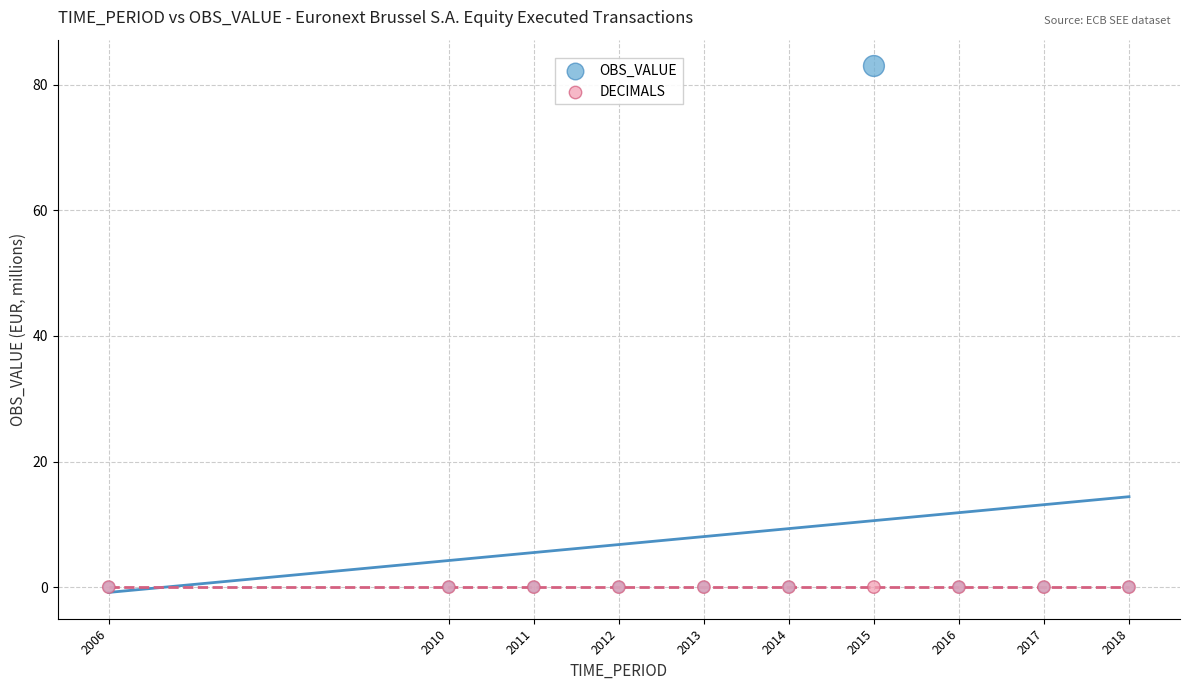

What are all the series names shown in the legend?

OBS_VALUE, DECIMALS